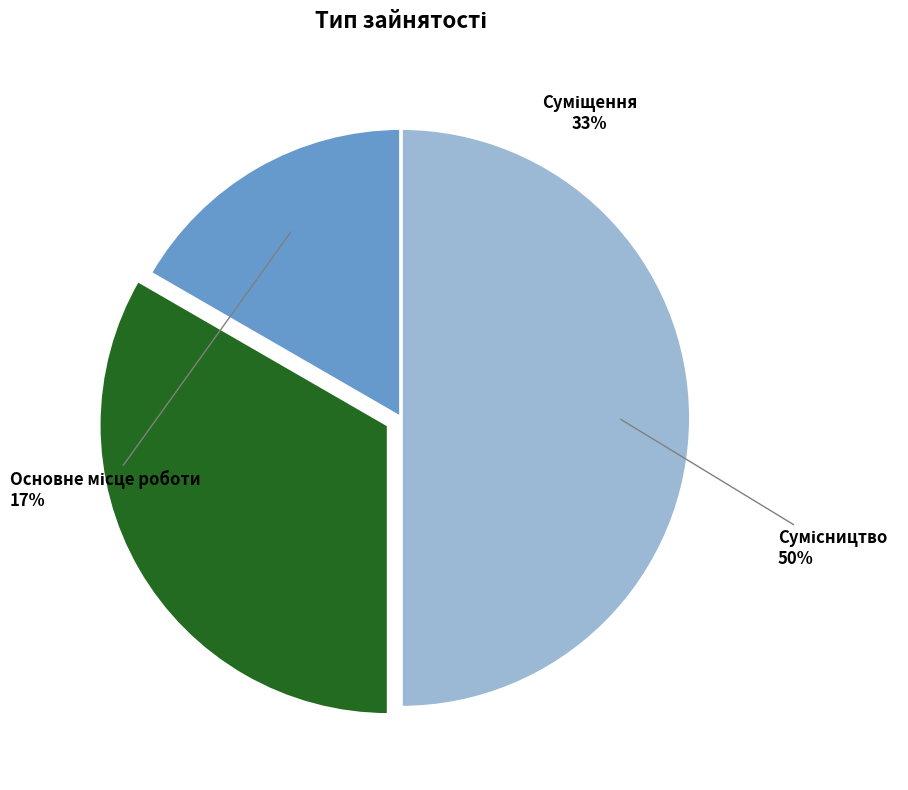

To the nearest percent, what is the difference between the largest and smallest slice percentages?

33%